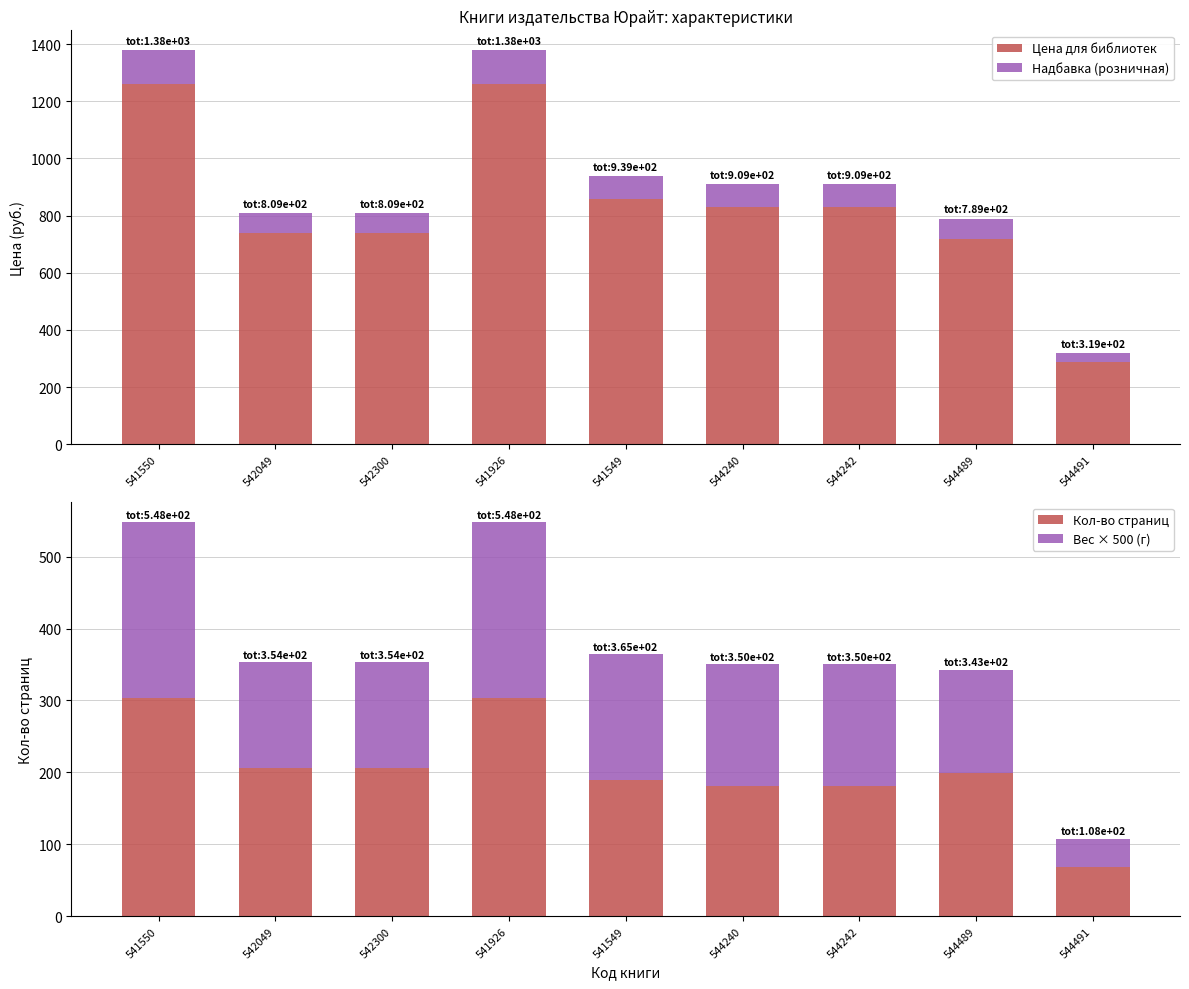

True or false: Кол-во страниц has a value of 346.1 at 542049.

False